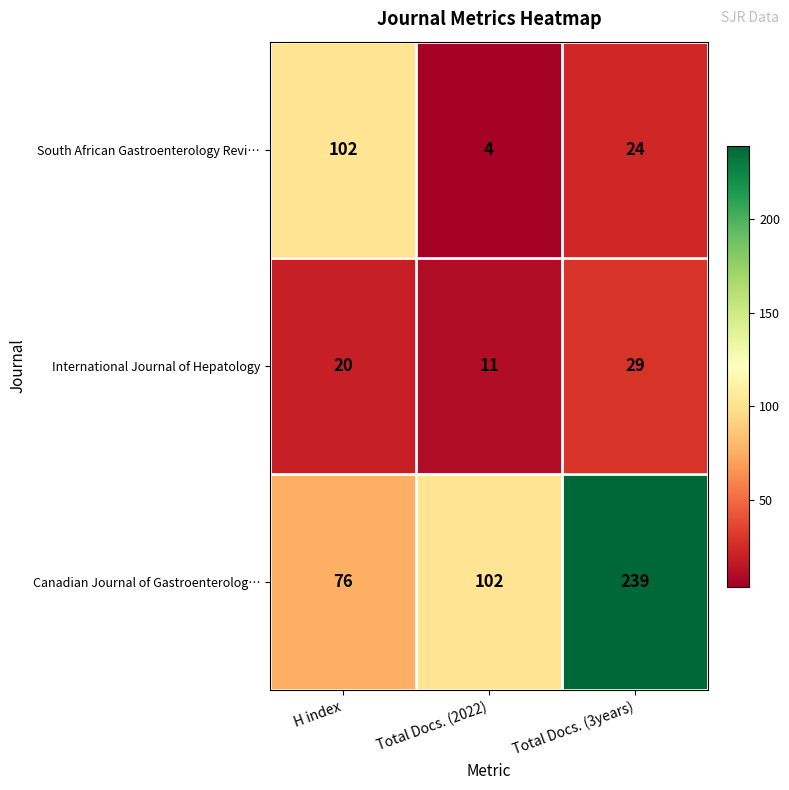

What is the difference between the highest and lowest values at Total Docs. (3years)?

215